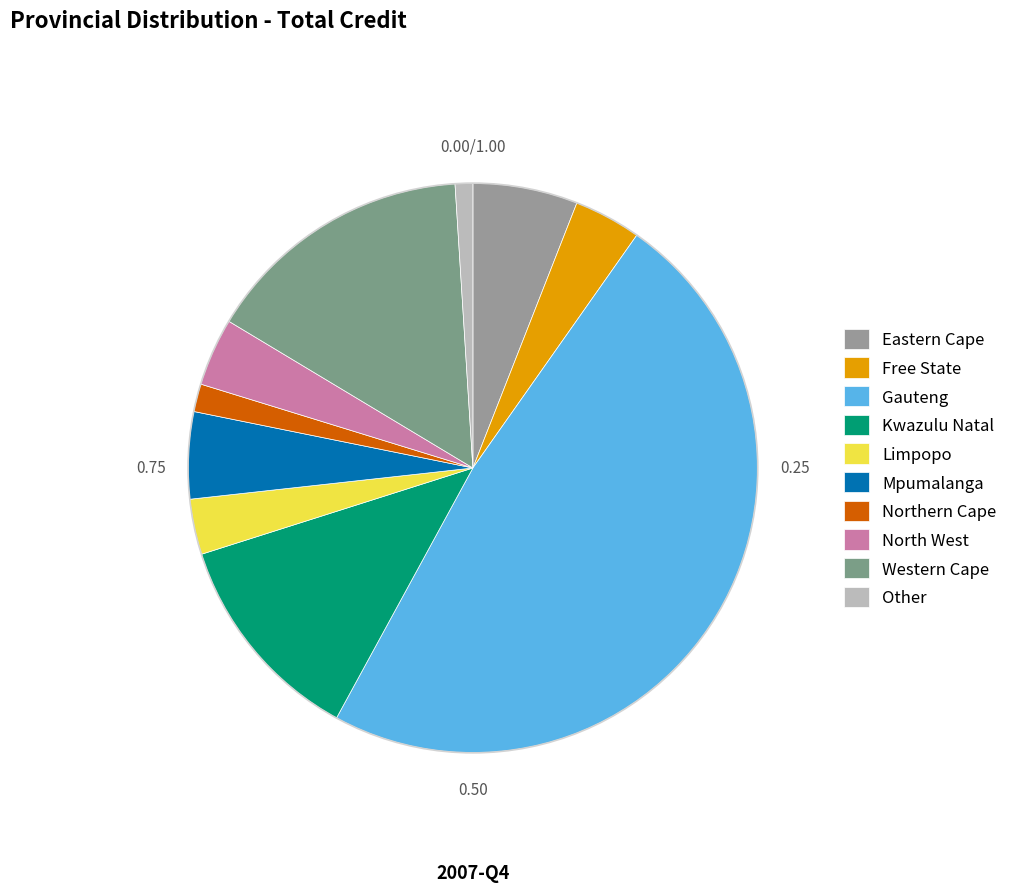

How many segments does this pie chart have?

10